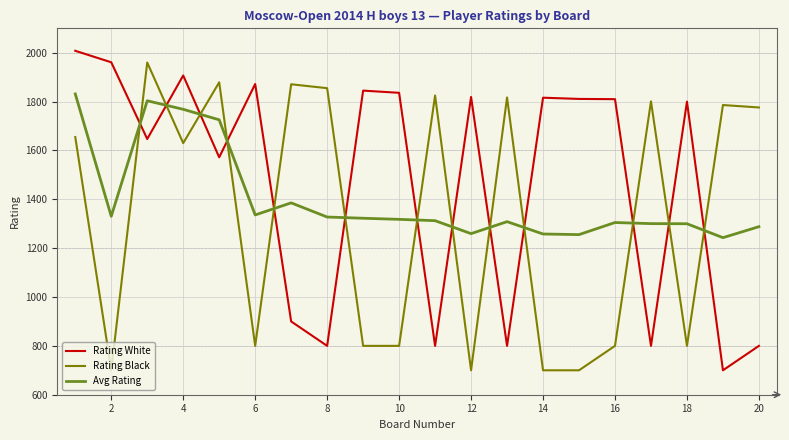

What is the highest value of the Rating Black series?

1960.0